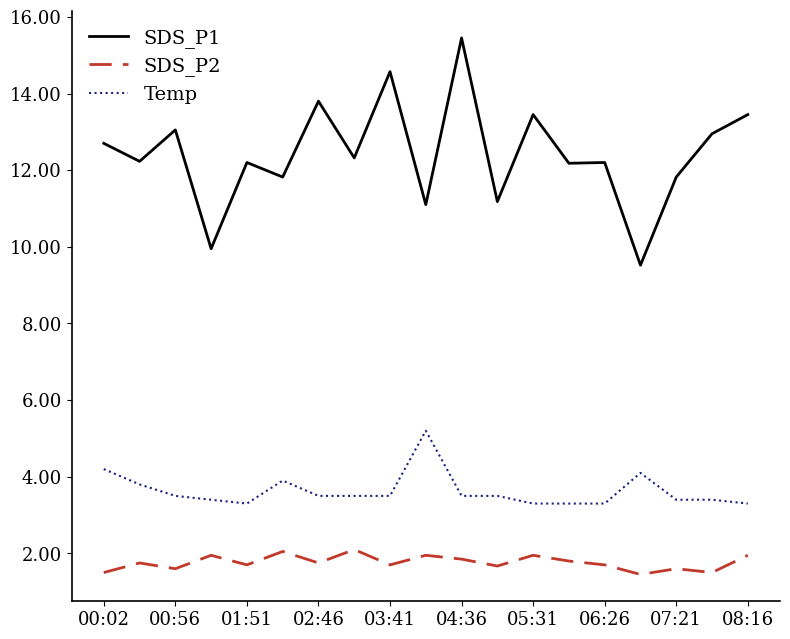

What is the maximum value for Temp?

5.2